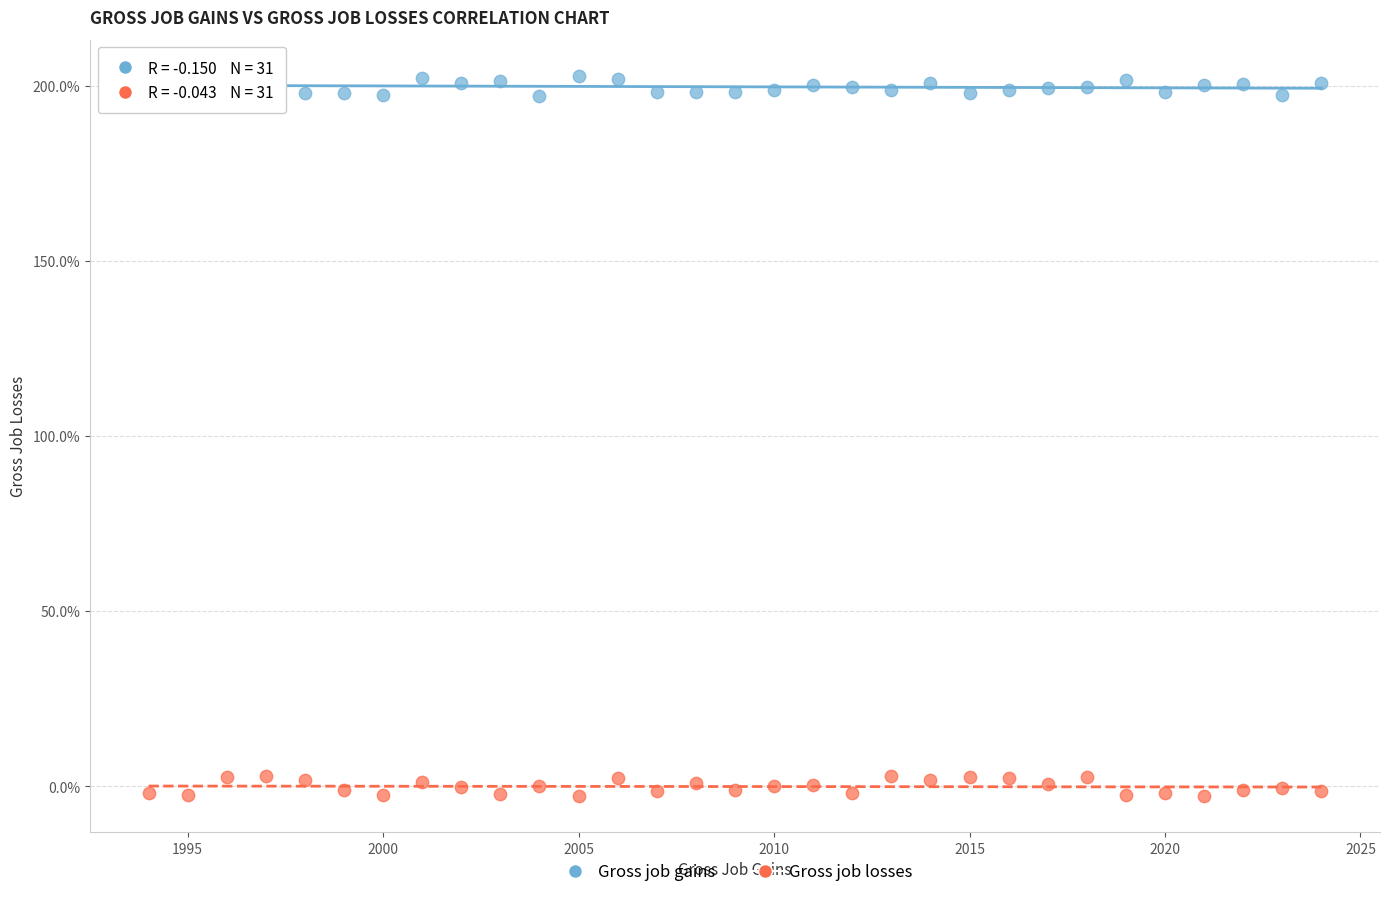

Which series reaches the maximum Y coordinate?

Gross job gains